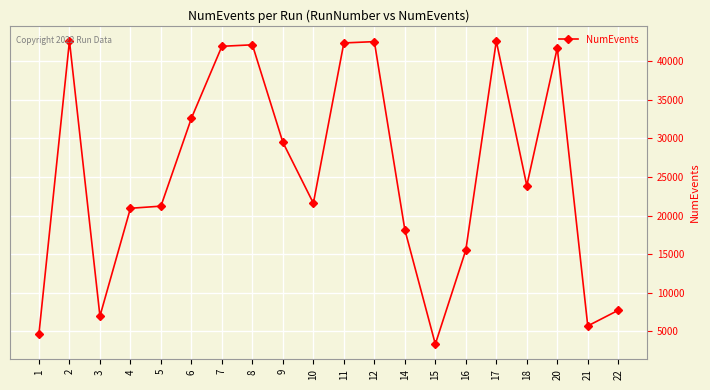

What is the value of the 14th point from the left?

3359